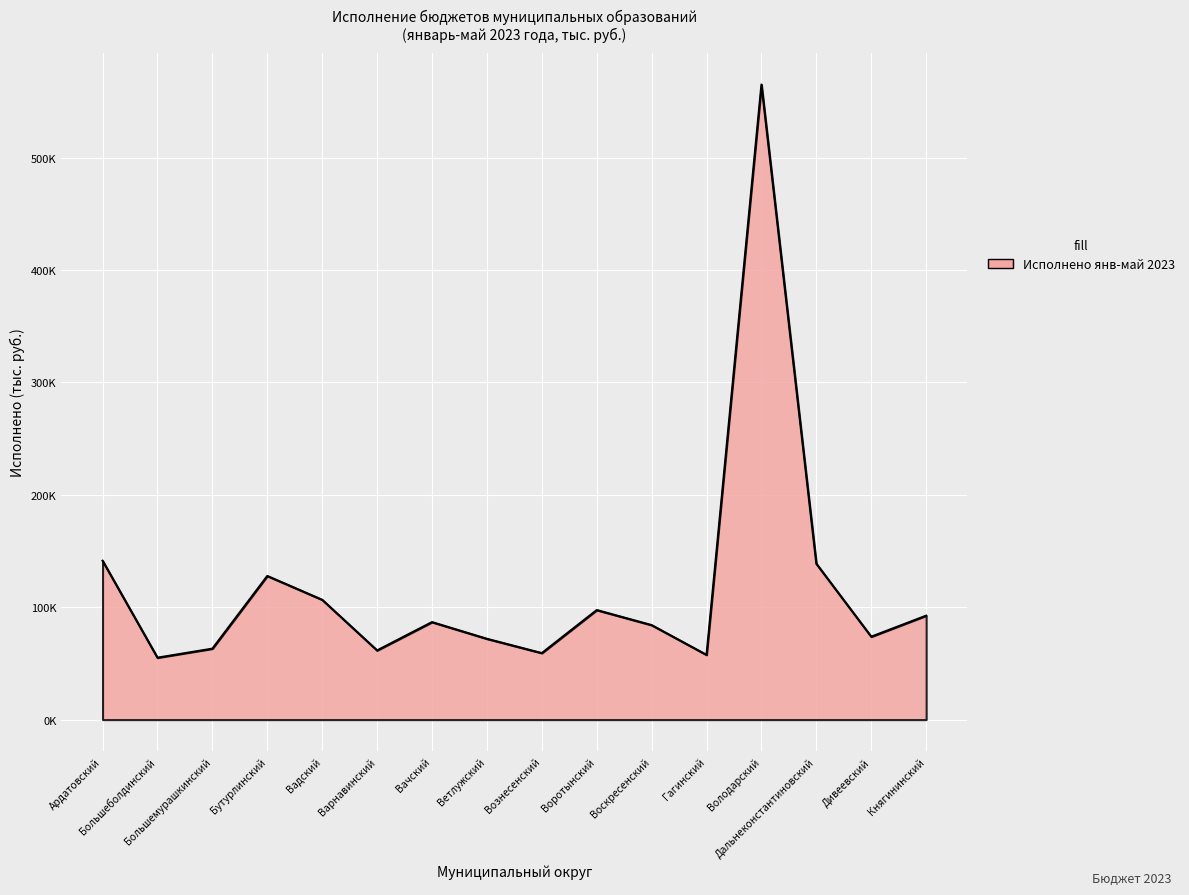

What is the sum of the values at Дальнеконстантиновский and Володарский?

703899.4